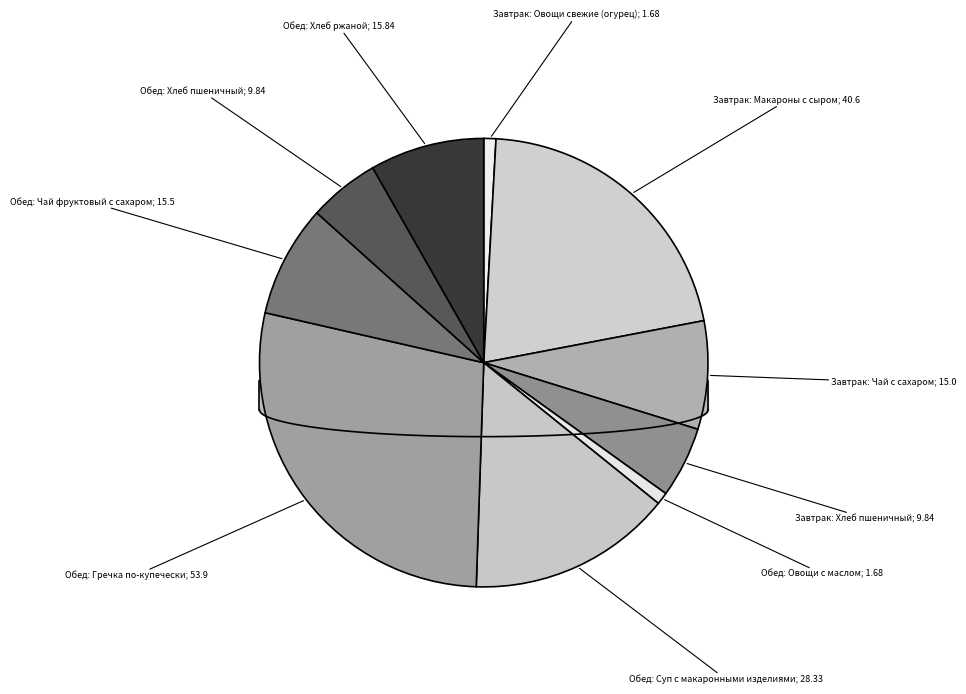

The Обед: Гречка по-купечески slice represents 14% of the pie. True or false?

False